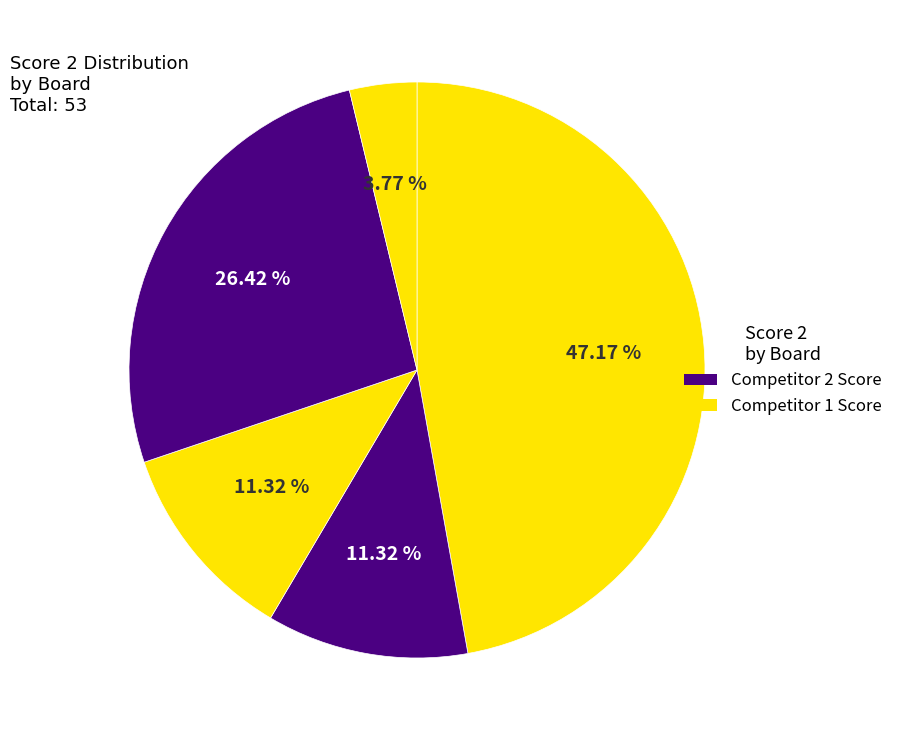

How many segments does this pie chart have?

5